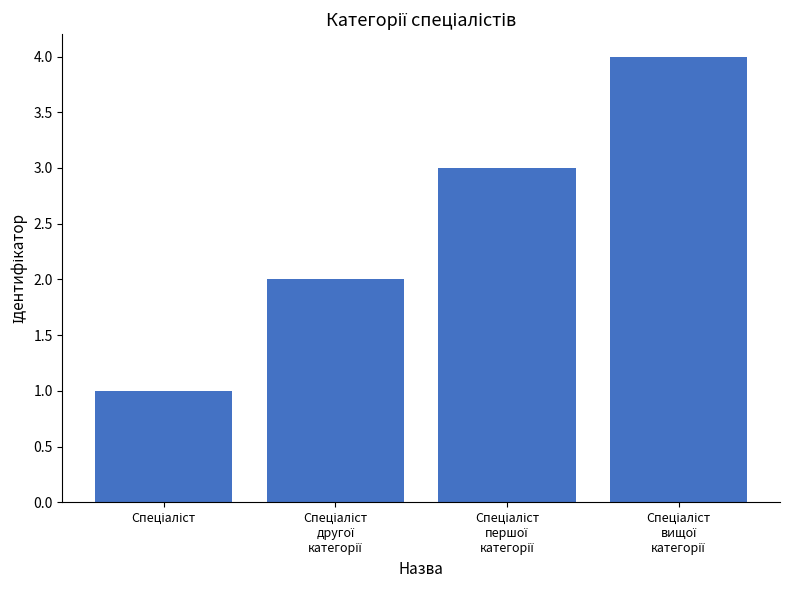

What is the greatest value displayed?

4